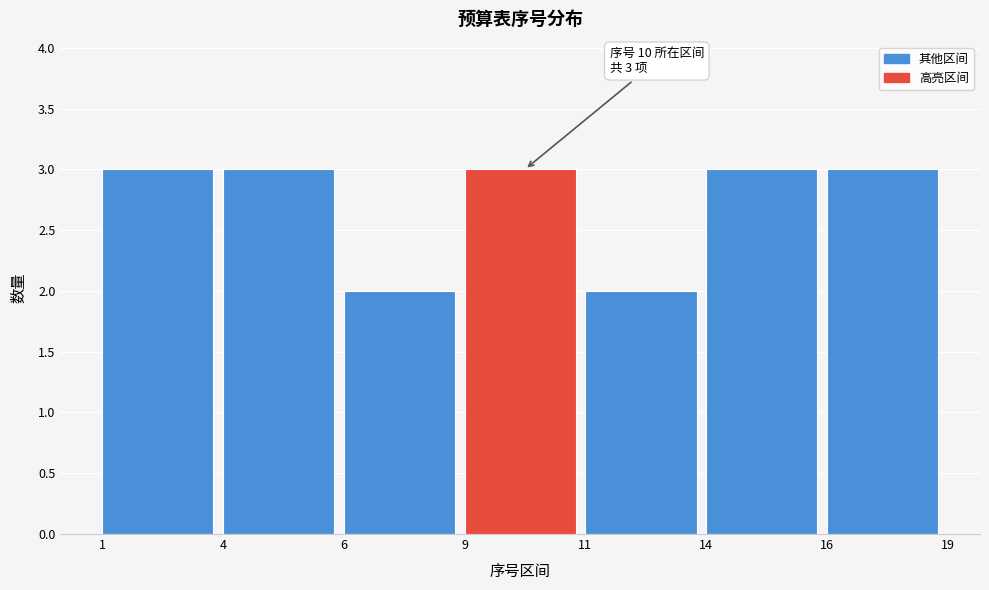

Reading left to right, list all the values displayed in this chart.

1=3	4=3	6=2	9=3	11=2	14=3	16=3